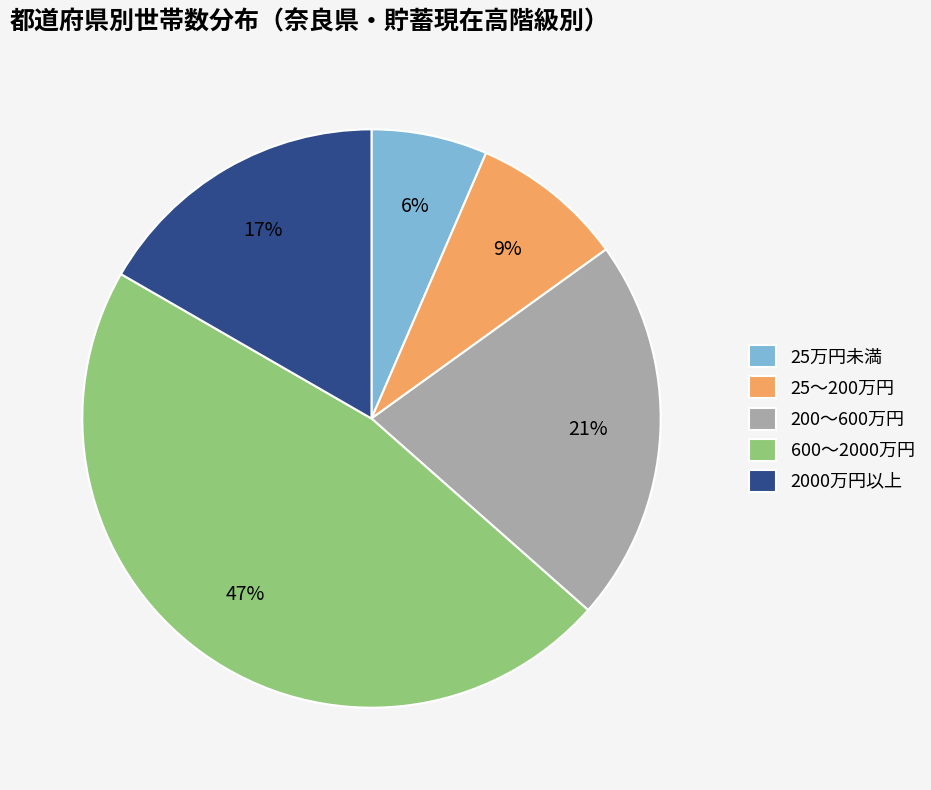

Which category has the smallest portion of the pie?

25万円未満